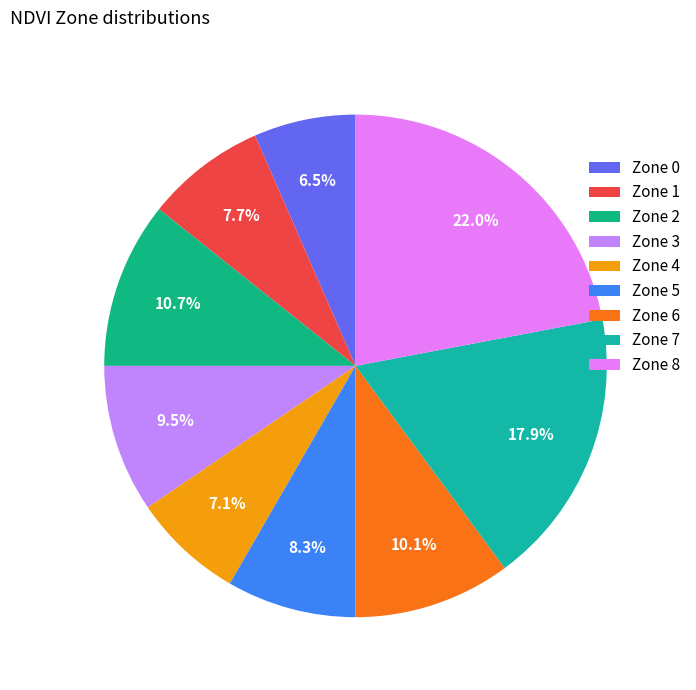

Count the number of slices in the pie.

9